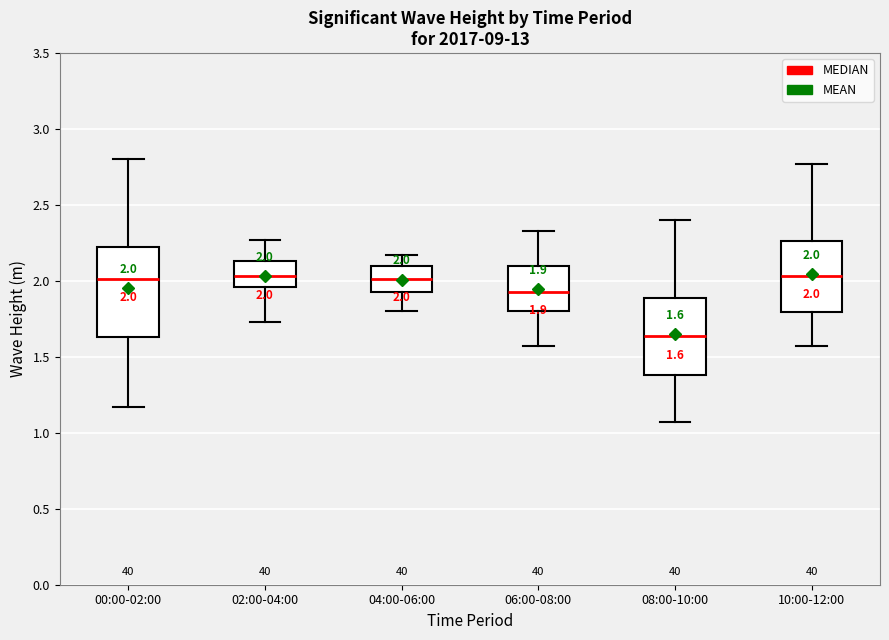

Which box is the tallest, from its lower edge to its upper edge?

00:00-02:00